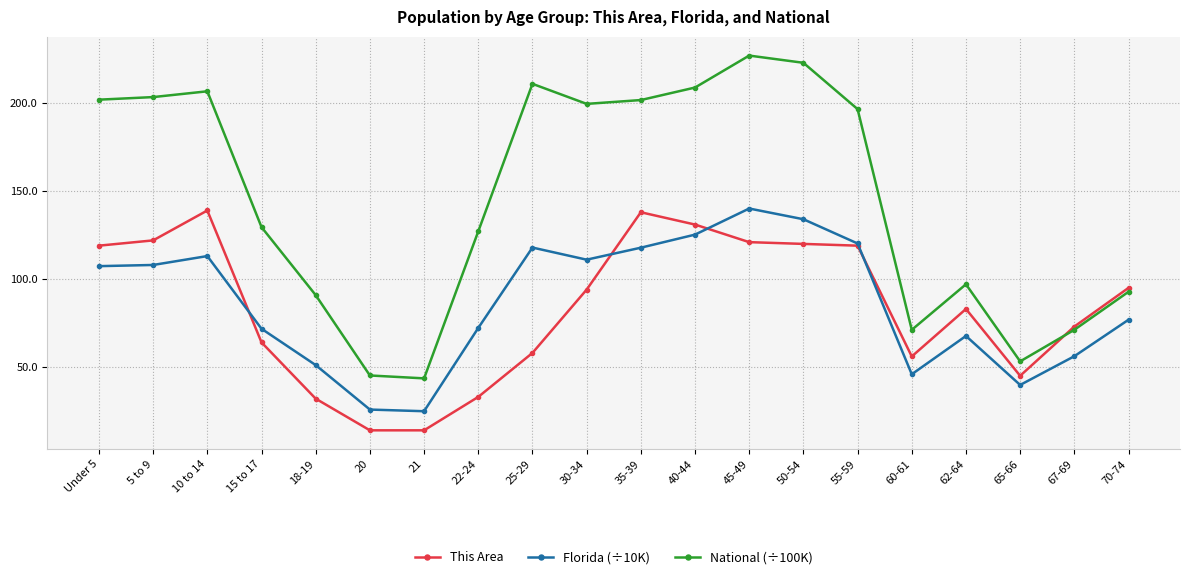

What is the total value across all series at 25-29?

386.9